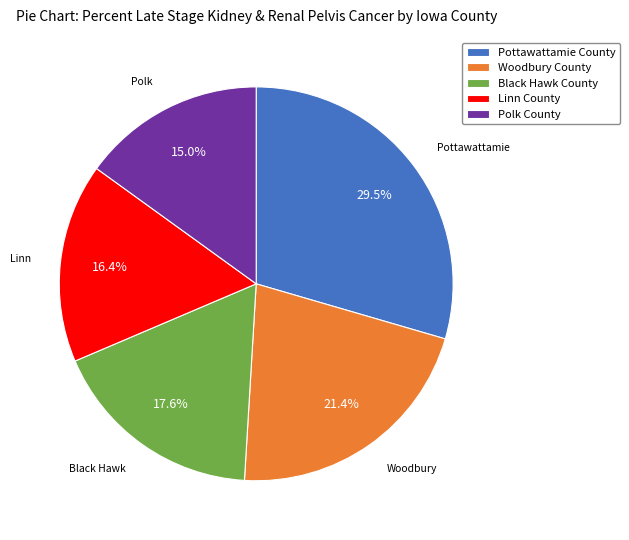

Which category has the smallest portion of the pie?

Polk County